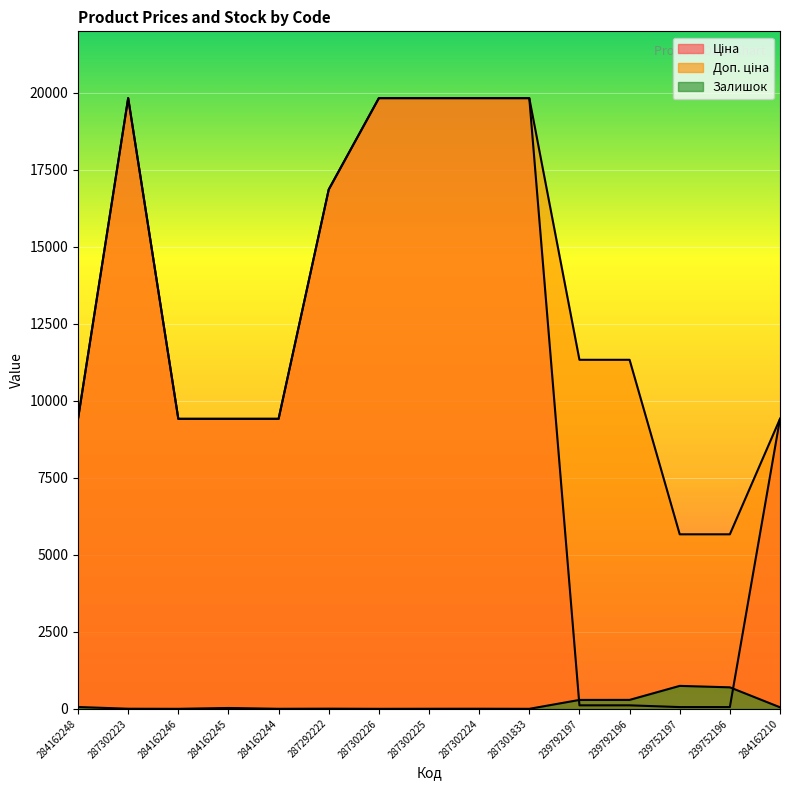

What is the total value across all series at 284162248?

18892.7